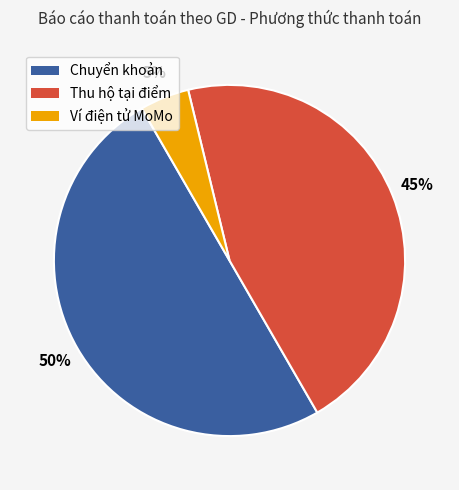

Count the number of slices in the pie.

3